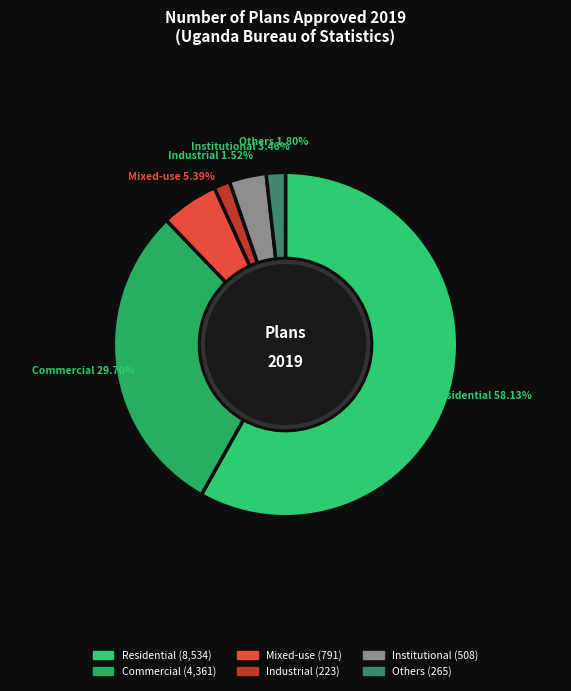

What is the largest slice in the pie chart?

Residential